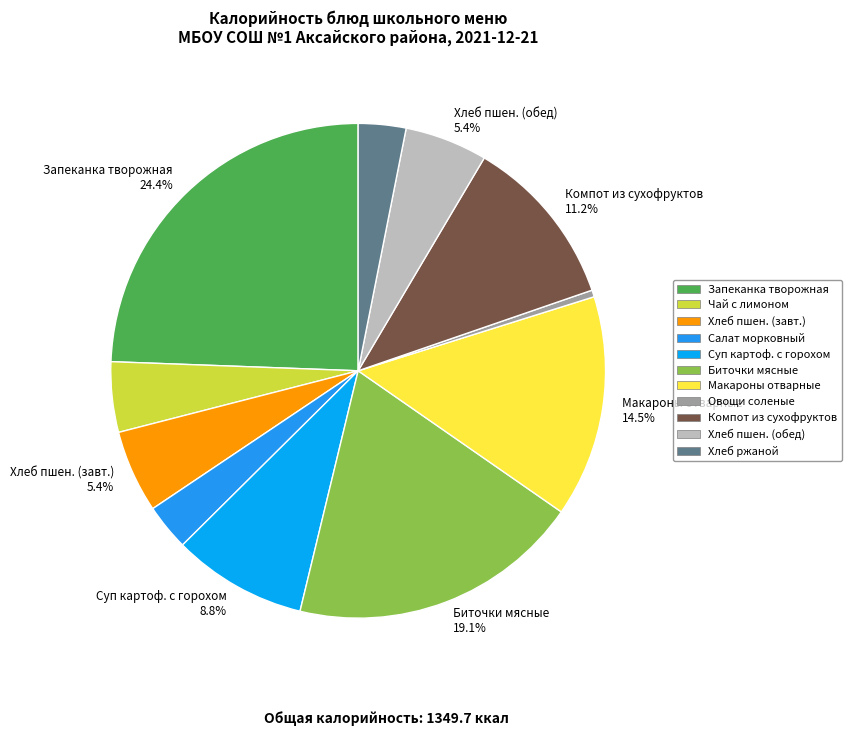

Count the number of slices in the pie.

11